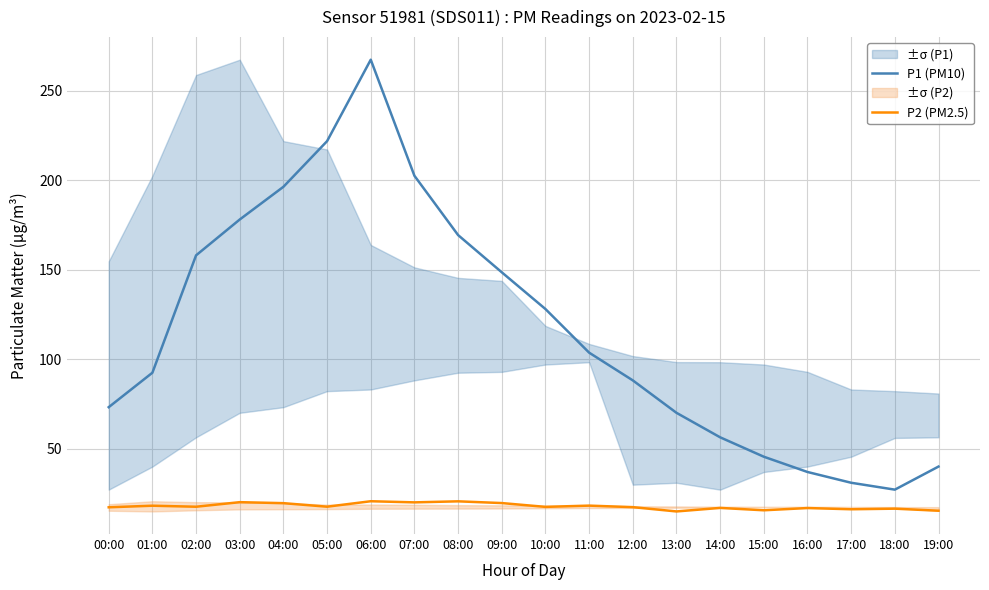

What is the average value of the P2 (PM2.5) series?

17.8